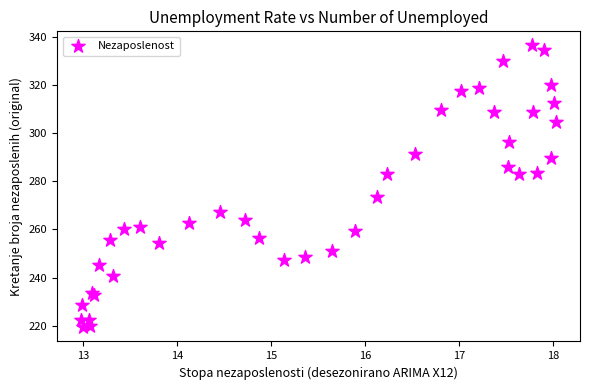

What Y value in the scatter plot is closest to 277?

273.3